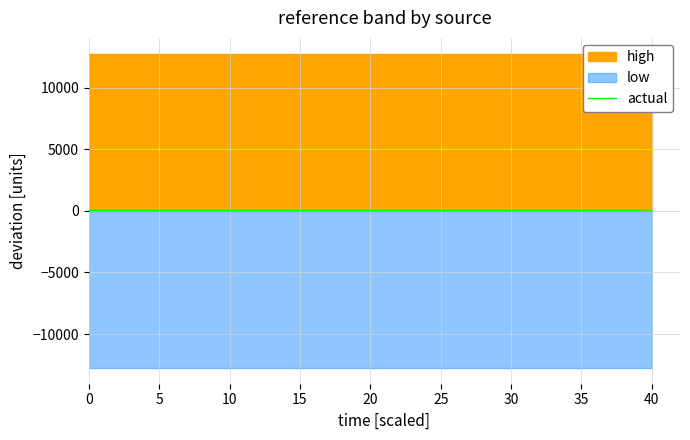

True or false: the data shows 0.0 at 15.

True